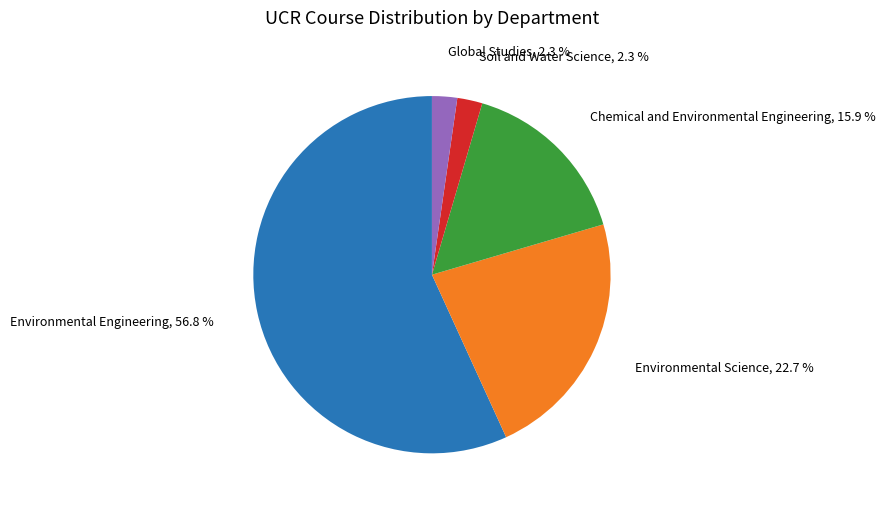

Which category has the biggest portion of the pie?

Environmental Engineering